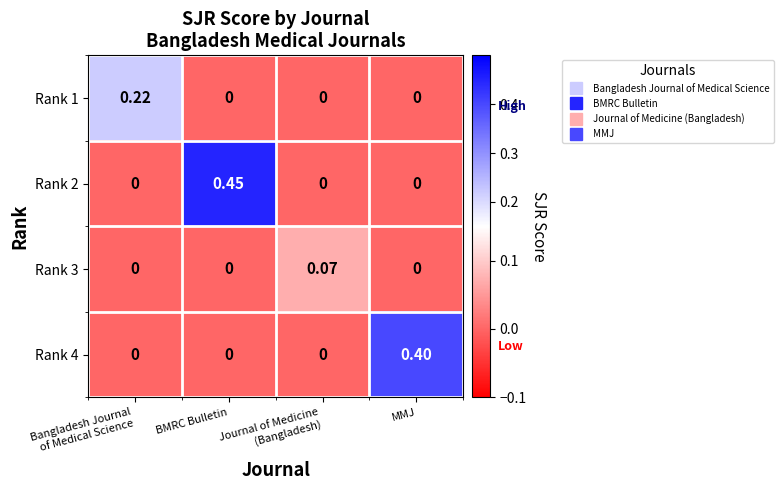

At which category is the sum across all series the highest?

BMRC Bulletin